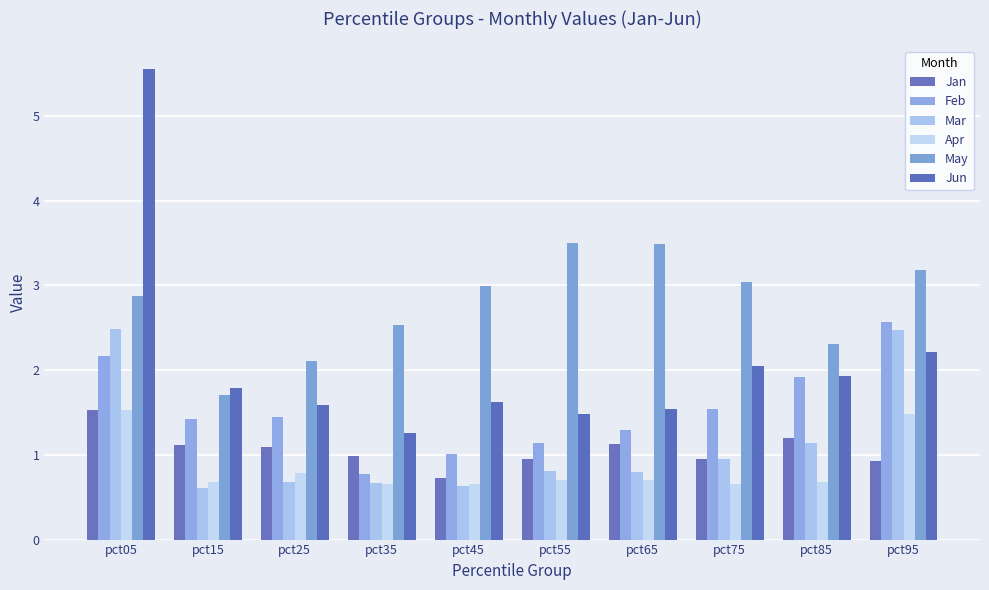

What is the value of the Mar bar at the 5th from the left?

0.6